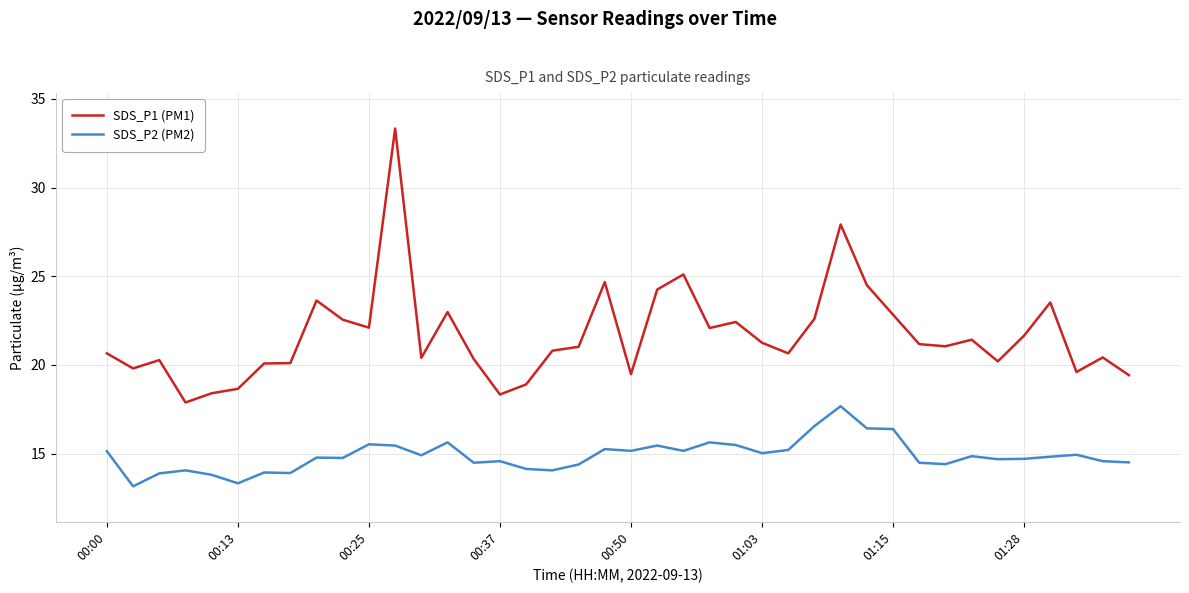

What is the difference between the maximum and second lowest values in the SDS_P1 (PM1) series?

15.0